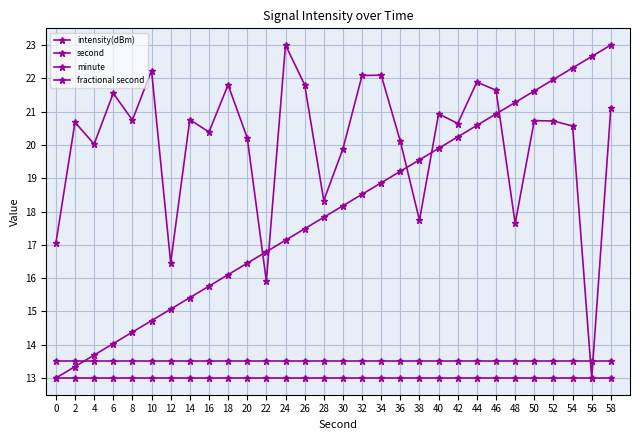

Count the number of data series in this chart.

4